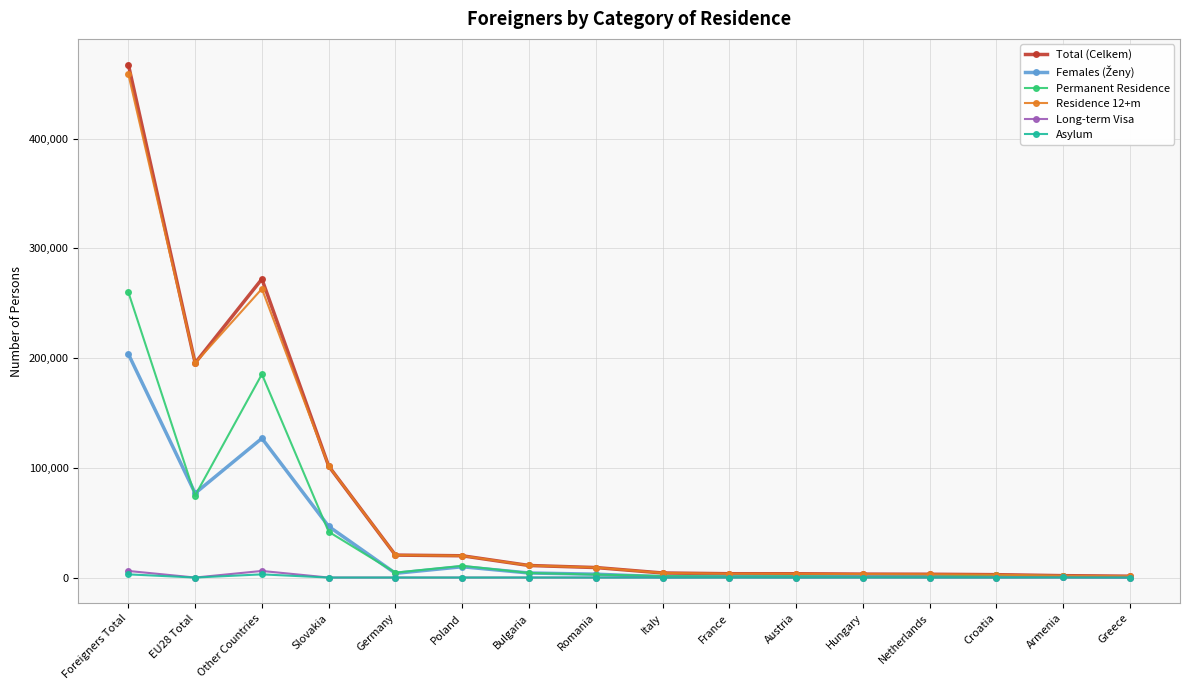

What is the difference between the maximum and minimum values in the Long-term Visa series?

6008